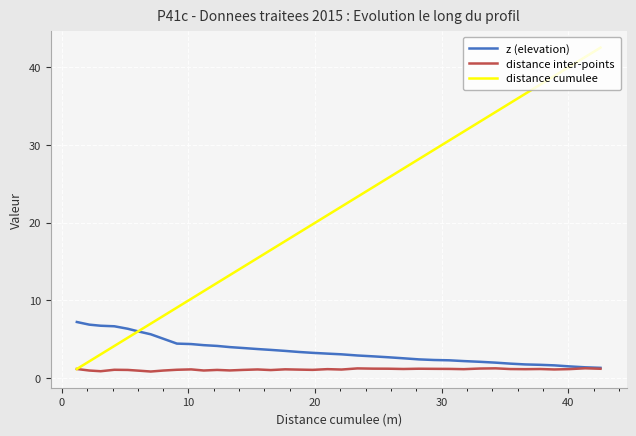

Which series has the widest spread of values?

distance cumulee